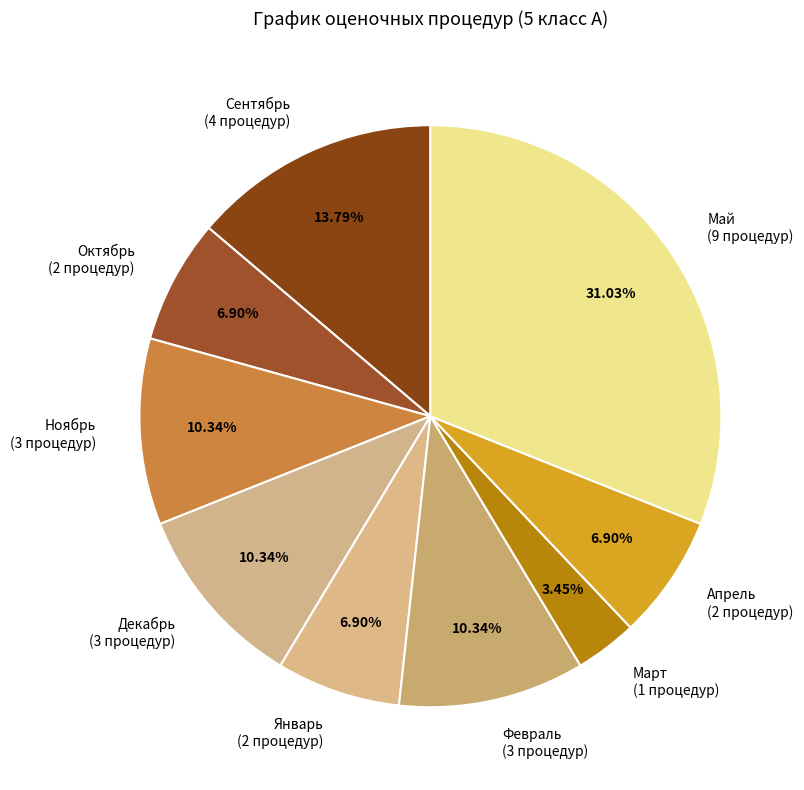

Between Апрель and Май, which is larger?

Май